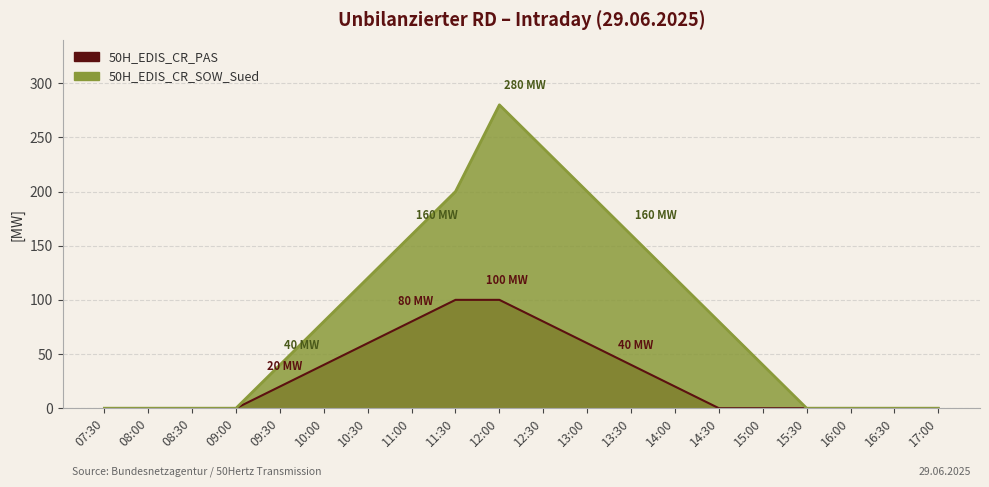

Count the 50H_EDIS_CR_PAS values in the range 0 to 60.

16